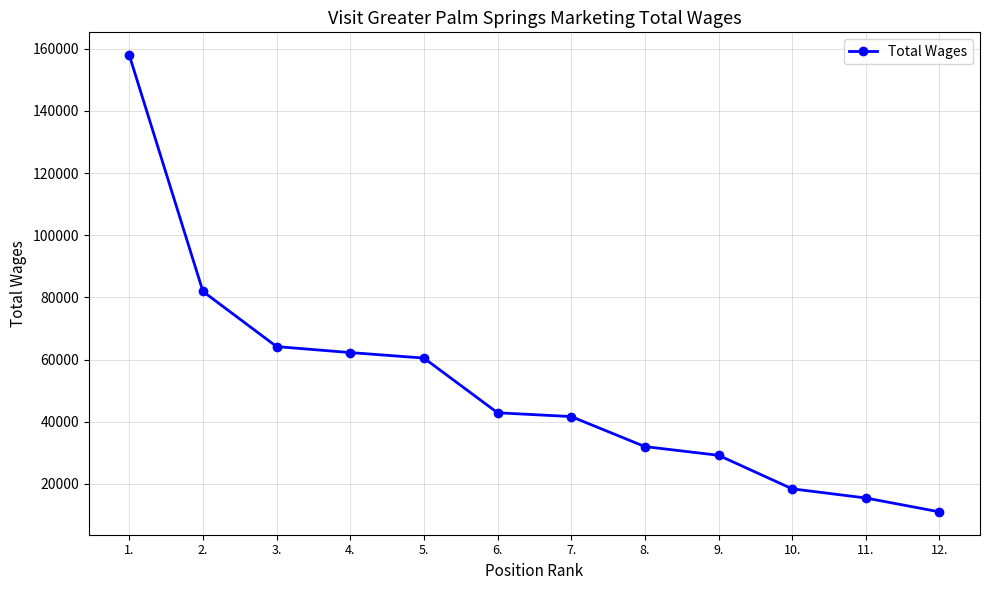

What is the difference between the second highest and minimum values?

70954